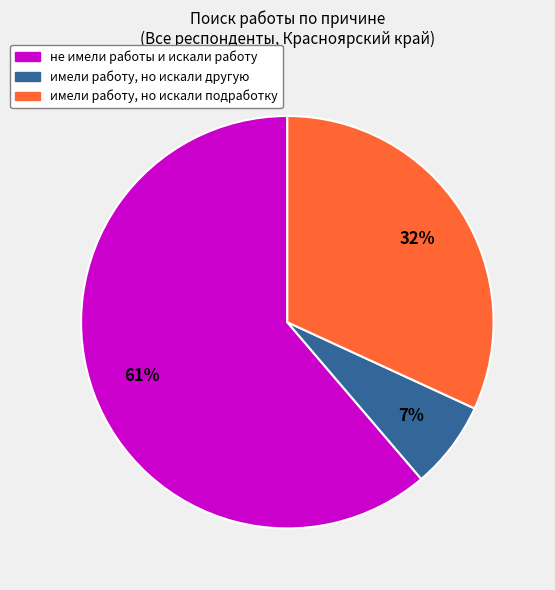

To the nearest percent, what portion does имели работу, но искали другую represent?

7%